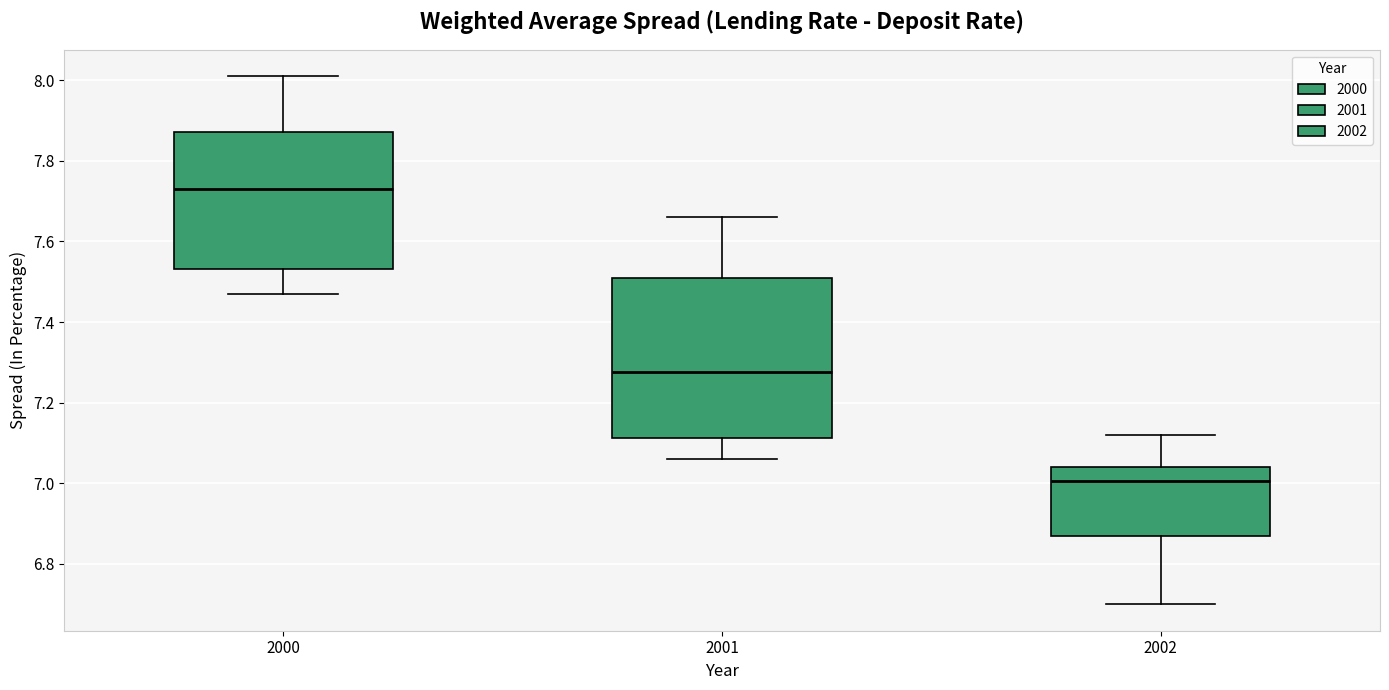

Comparing the boxes themselves (not the whiskers), which one is the tallest?

2001